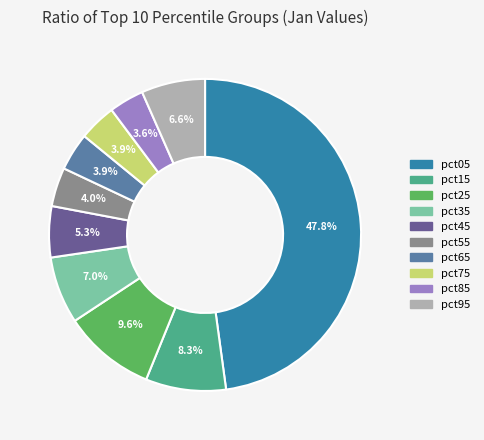

Which has a higher value, pct55 or pct25?

pct25